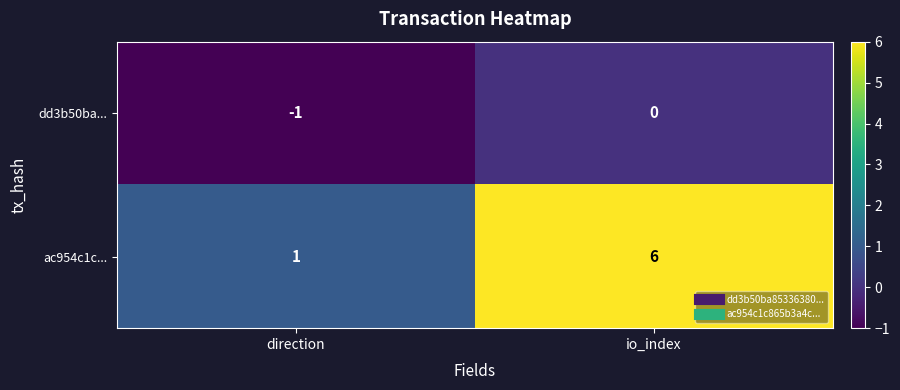

How many categories are shown in the chart?

2